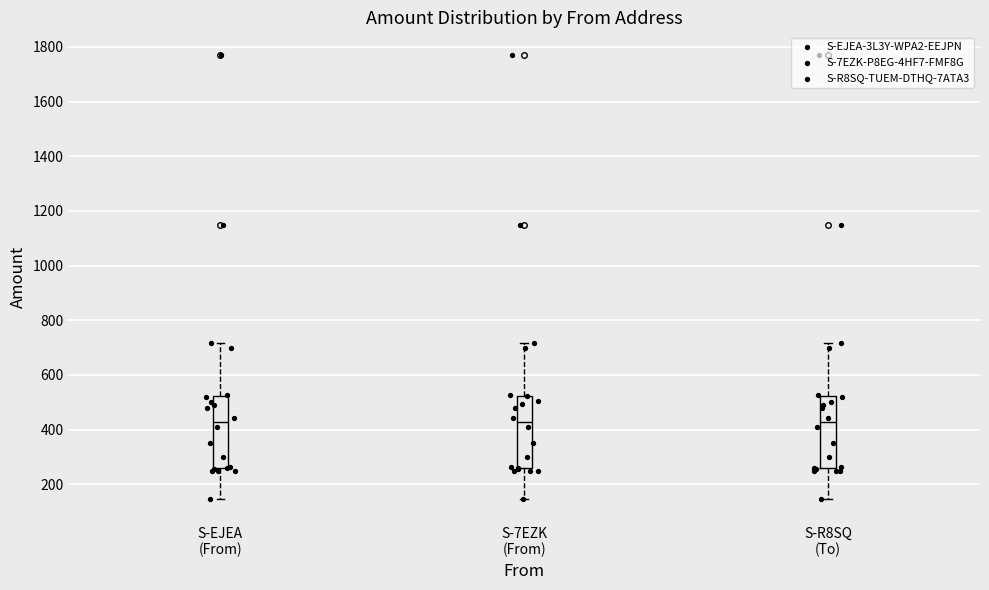

Reading left to right, transcribe this box plot: for each box, give where its median line is, the range the box spans, and where its two whiskers end, as read against the y-axis. The values are not printed on the chart, so give them approximately, as read against the axis.

S-EJEA (From): median 420, box 260 to 520, whiskers 140 to 720
S-7EZK (From): median 420, box 260 to 520, whiskers 140 to 720
S-R8SQ (To): median 420, box 260 to 520, whiskers 140 to 720